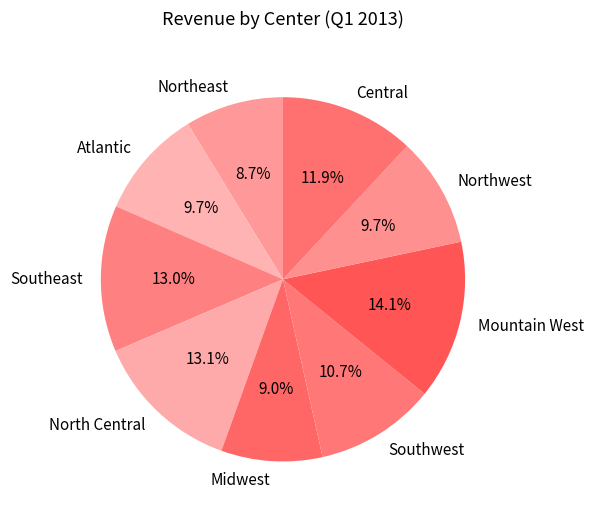

Approximately how many times larger is the value at Northwest compared to Southwest?

0.9